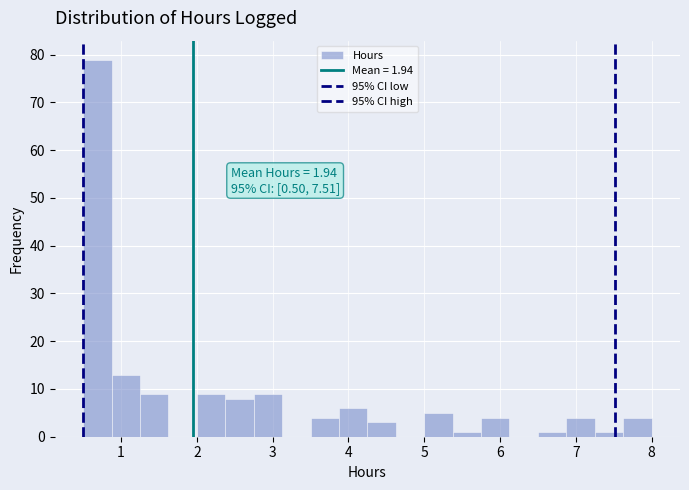

Around what value on the x-axis is the tallest bar? Give the approximate position of its centre, as read against the axis.

0.7